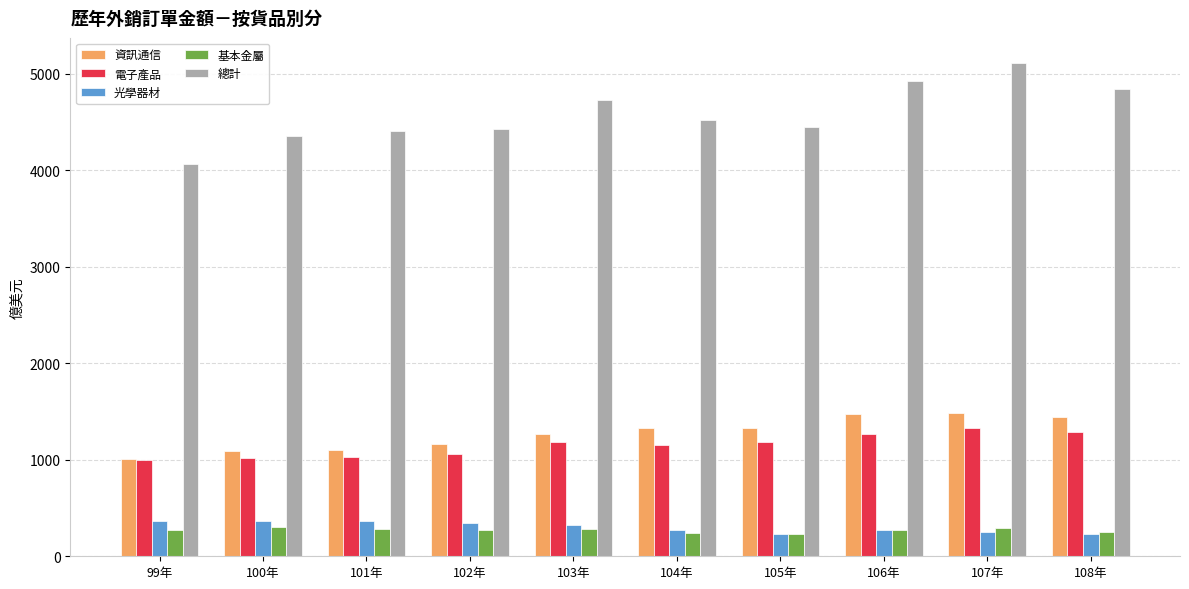

What is the value of the 資訊通信 bar at the 7th from the left?

1335.0